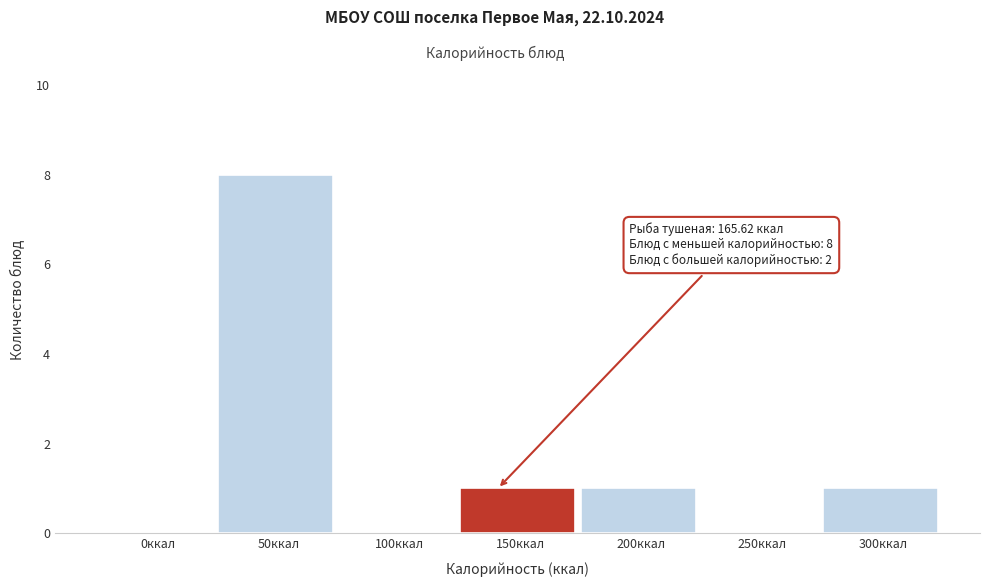

Reading right to left, transcribe all the data shown in this chart.

300ккал=1	250ккал=0	200ккал=1	150ккал=1	100ккал=0	50ккал=8	0ккал=0